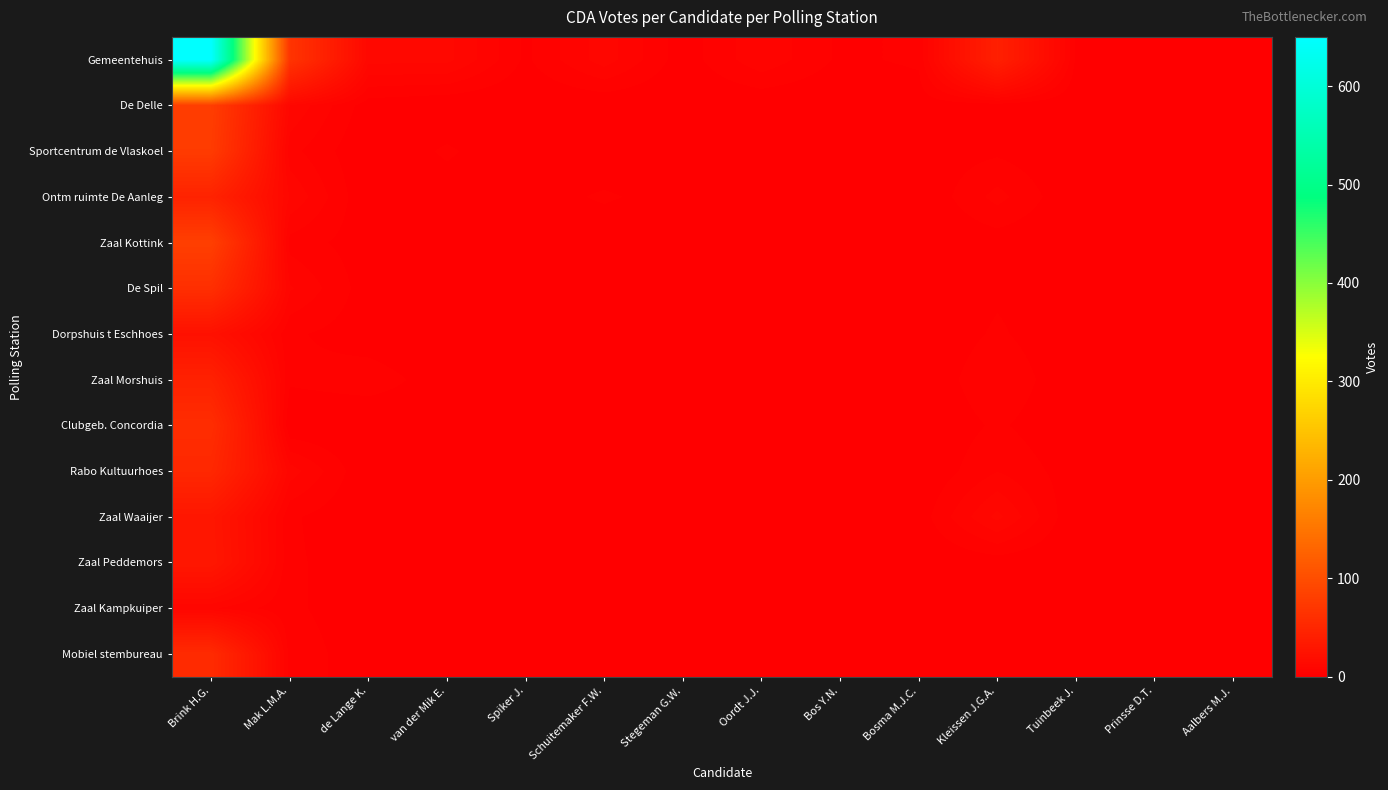

At which category does the chart reach its peak across all series?

Brink H.G.